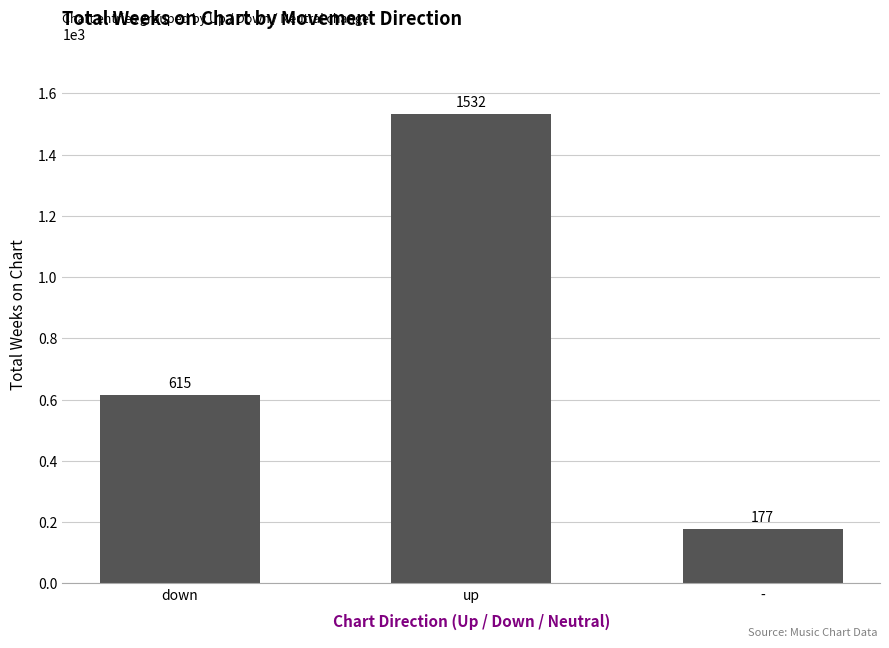

What is the label of the 2nd bar from the right?

up